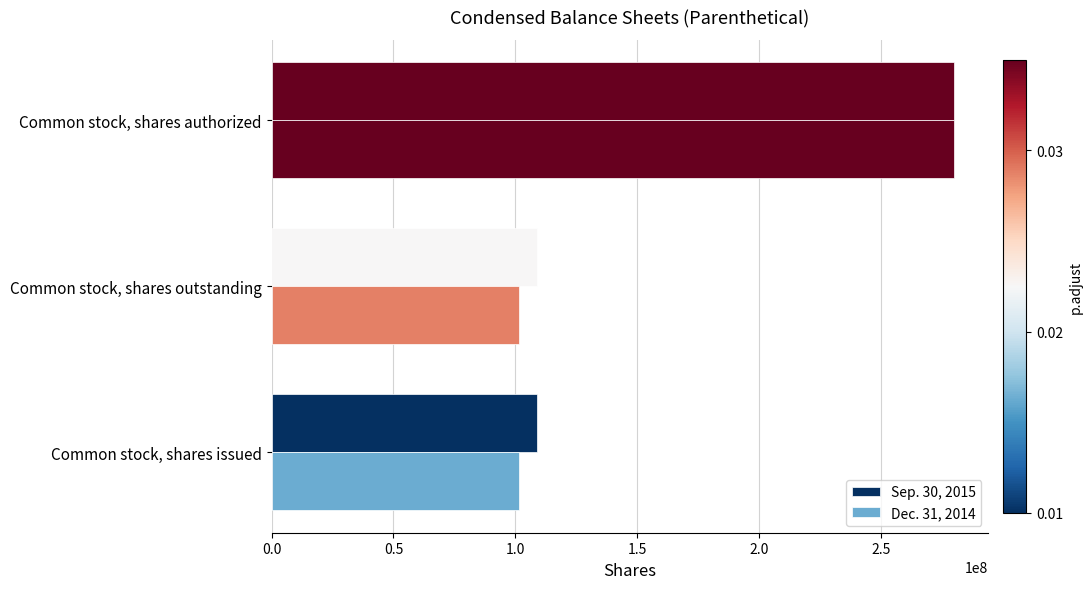

Reading left to right, list all the values displayed in this chart.

Sep. 30, 2015: 108745000	108745000	280000000
Dec. 31, 2014: 101395000	101395000	280000000